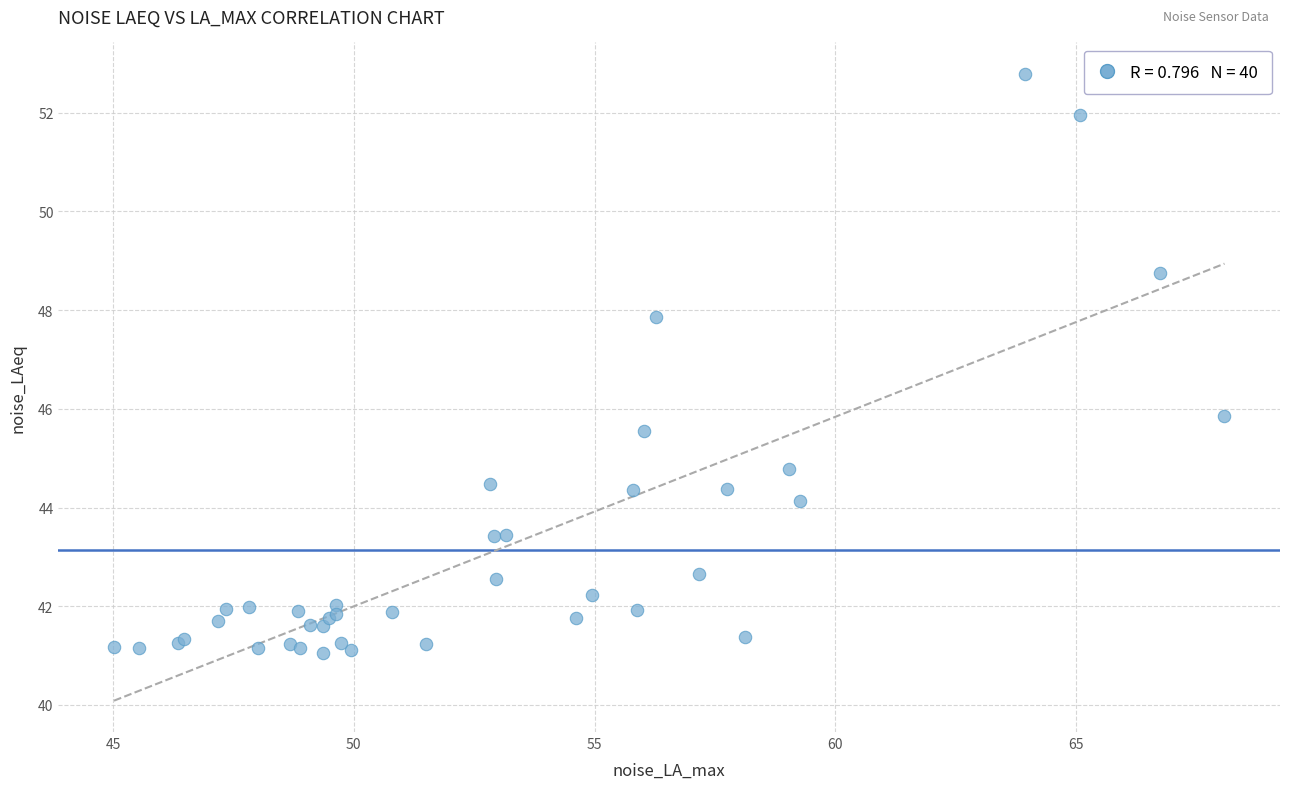

What Y value in the scatter plot is closest to 46?

45.9